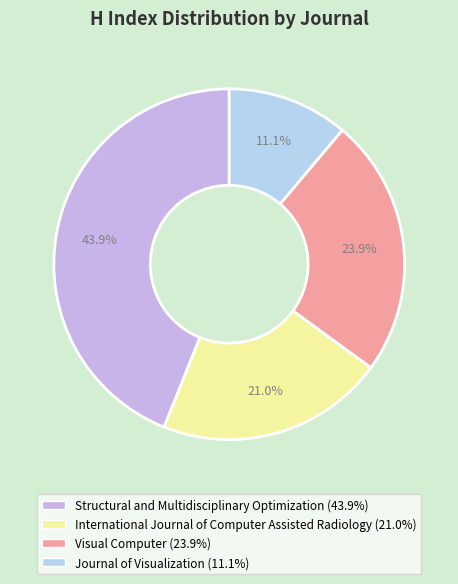

Which category has the biggest portion of the pie?

Structural and Multidisciplinary Optimization